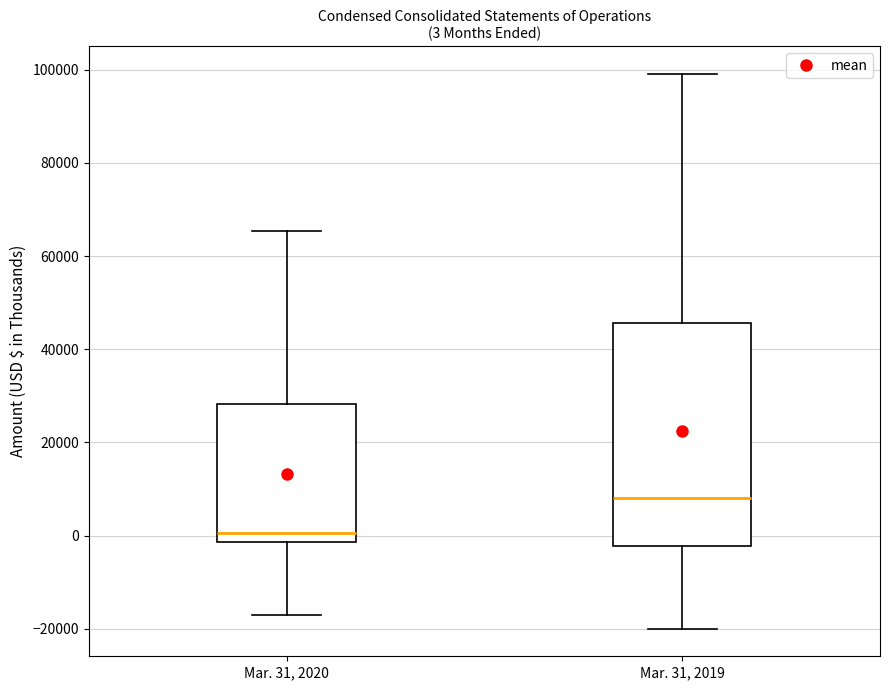

Which box has the highest median line?

Mar. 31, 2019